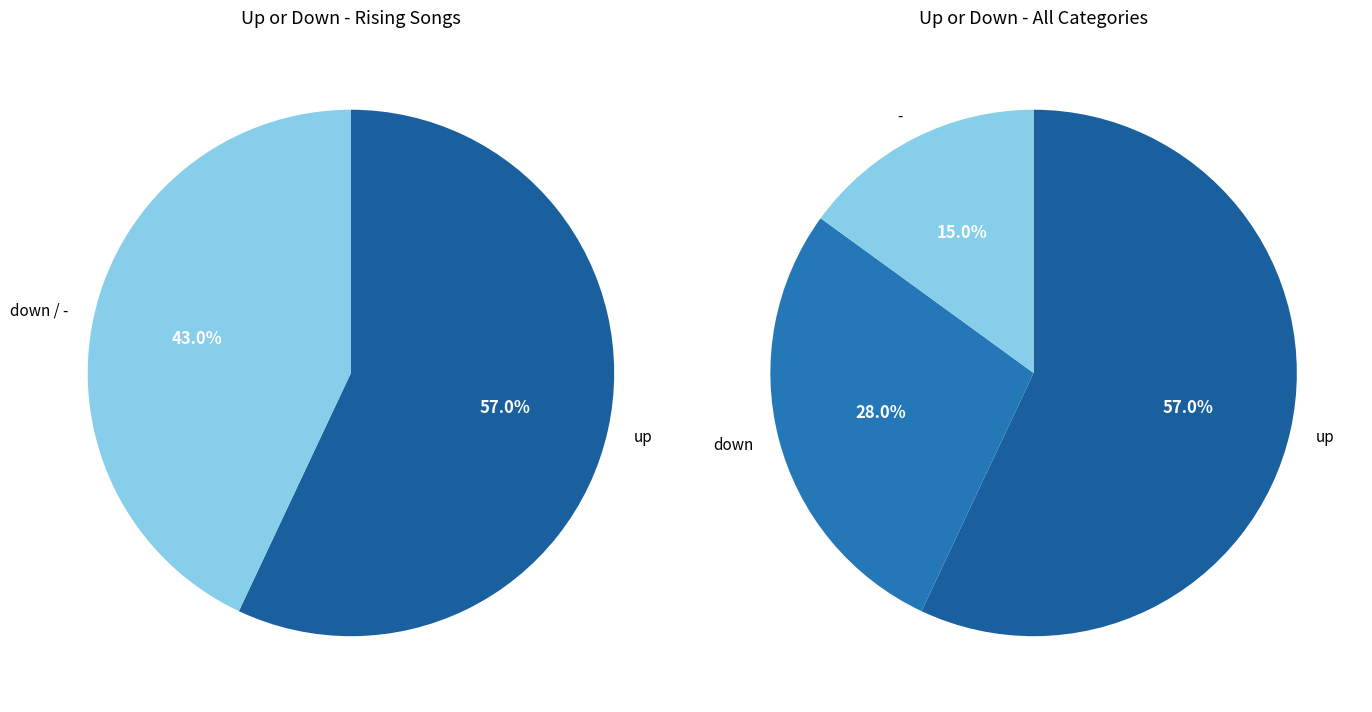

Do down and - together represent more than half of the pie?

No